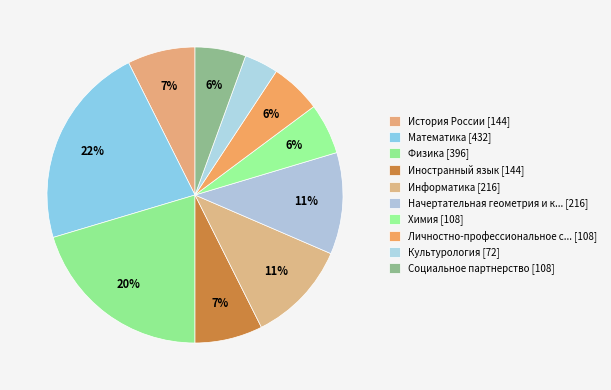

How many segments does this pie chart have?

10